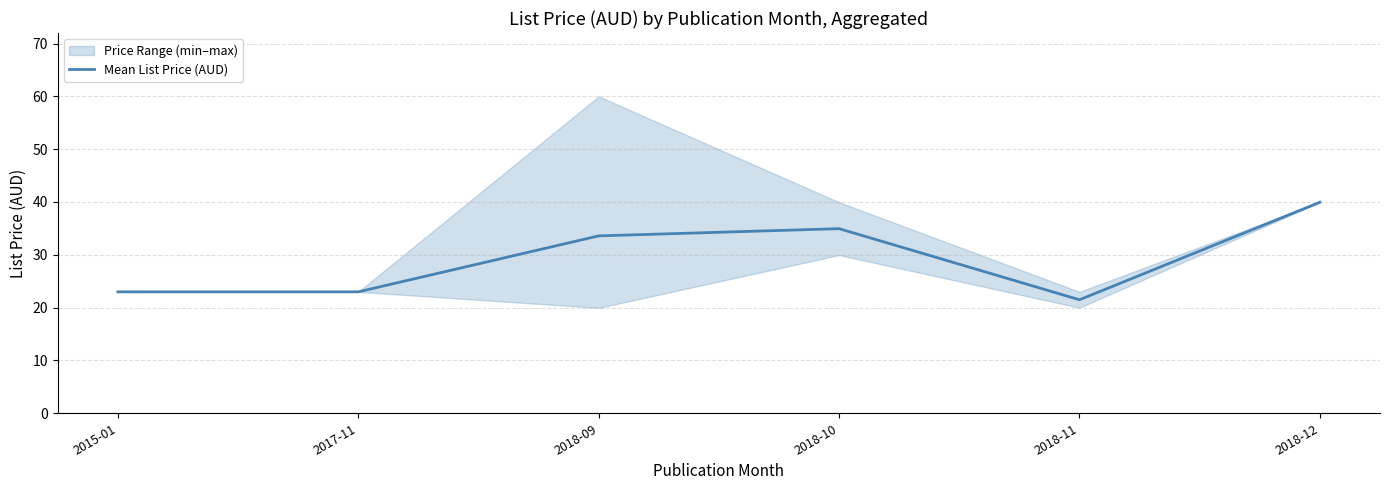

List the labels in order of value, largest first.

2018-12, 2018-10, 2018-09, 2015-01, 2017-11, 2018-11